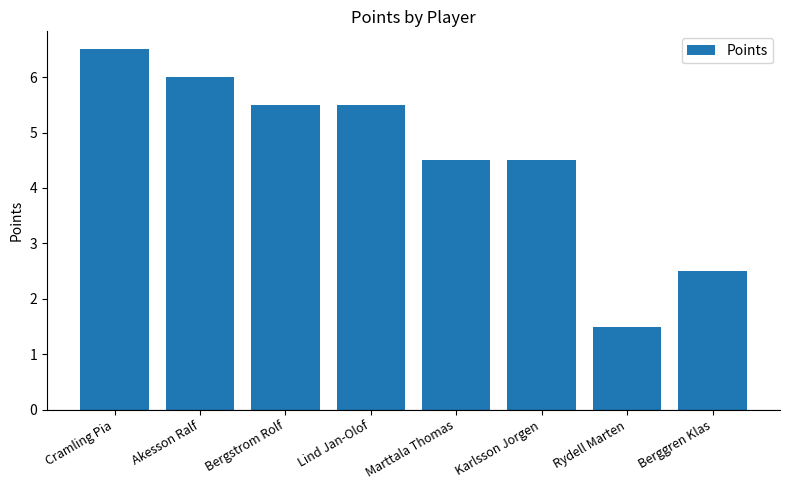

The chart shows a value of 6.0 at Akesson Ralf. True or false?

True